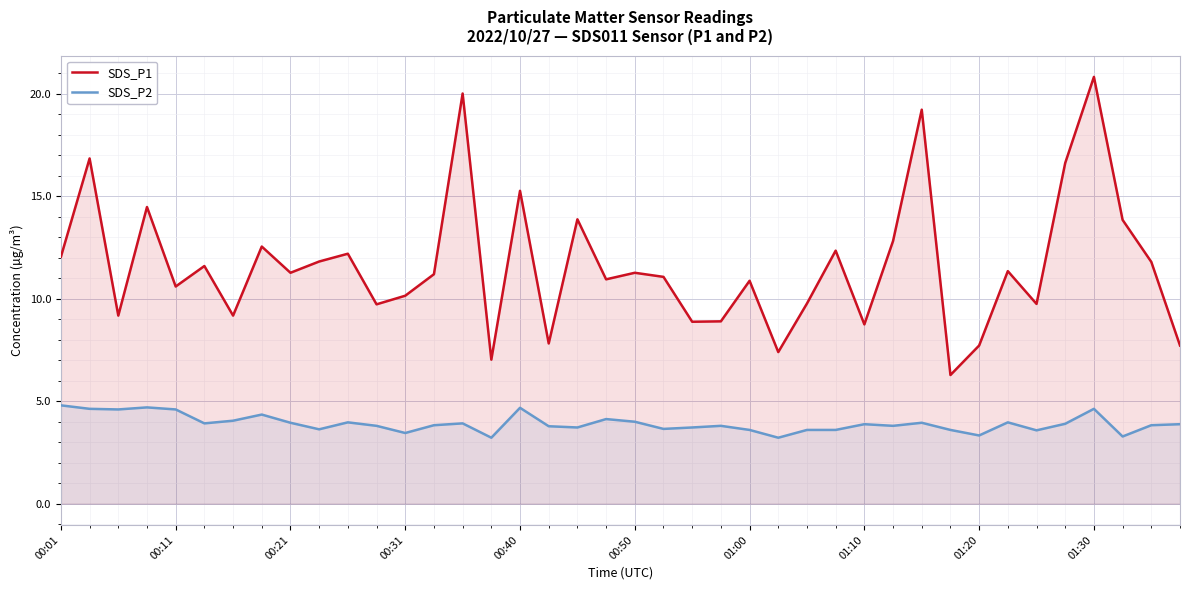

At which label does SDS_P1 first exceed 11?

00:01